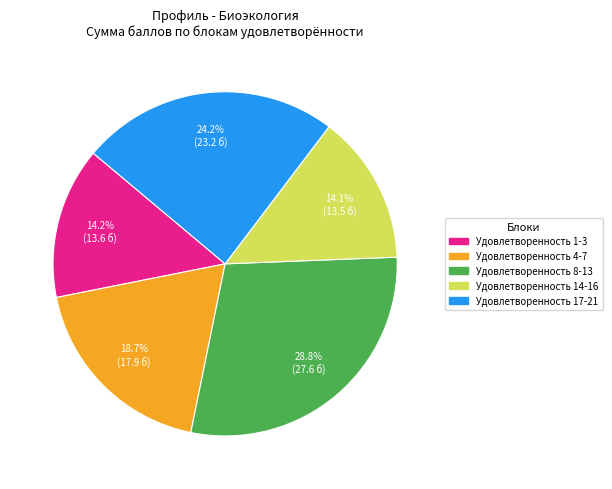

The Удовлетворенность 4-7 slice represents 19% of the pie. True or false?

True